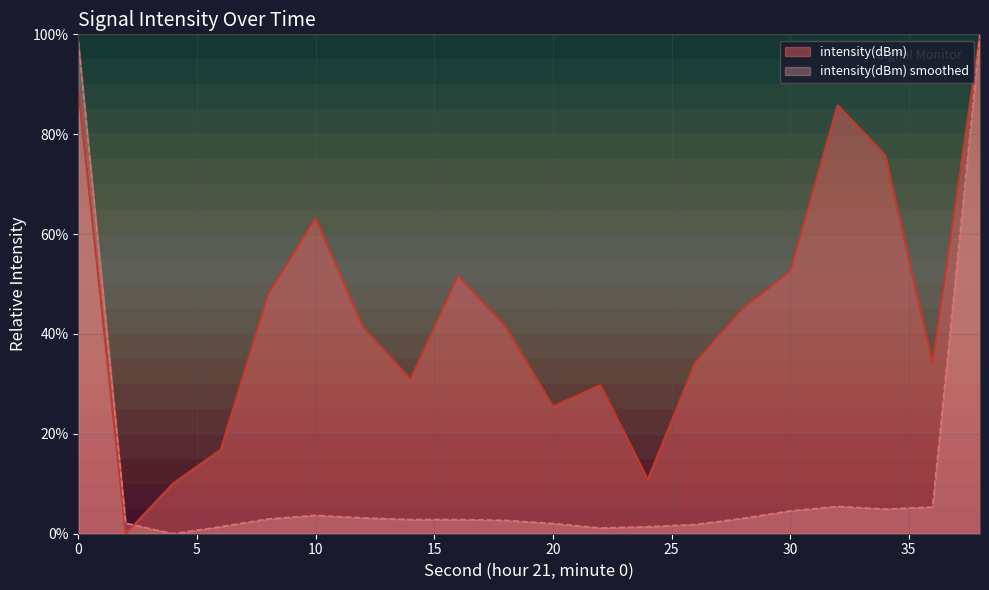

Reading left to right, what are all the values shown in this chart?

0=89.0	2=0.0	4=10.1	6=16.8	8=48.0	10=63.2	12=41.3	14=30.9	16=51.7	18=41.5	20=25.5	22=29.8	24=10.8	26=34.3	28=45.1	30=52.6	32=85.8	34=75.8	36=34.1	38=100.0